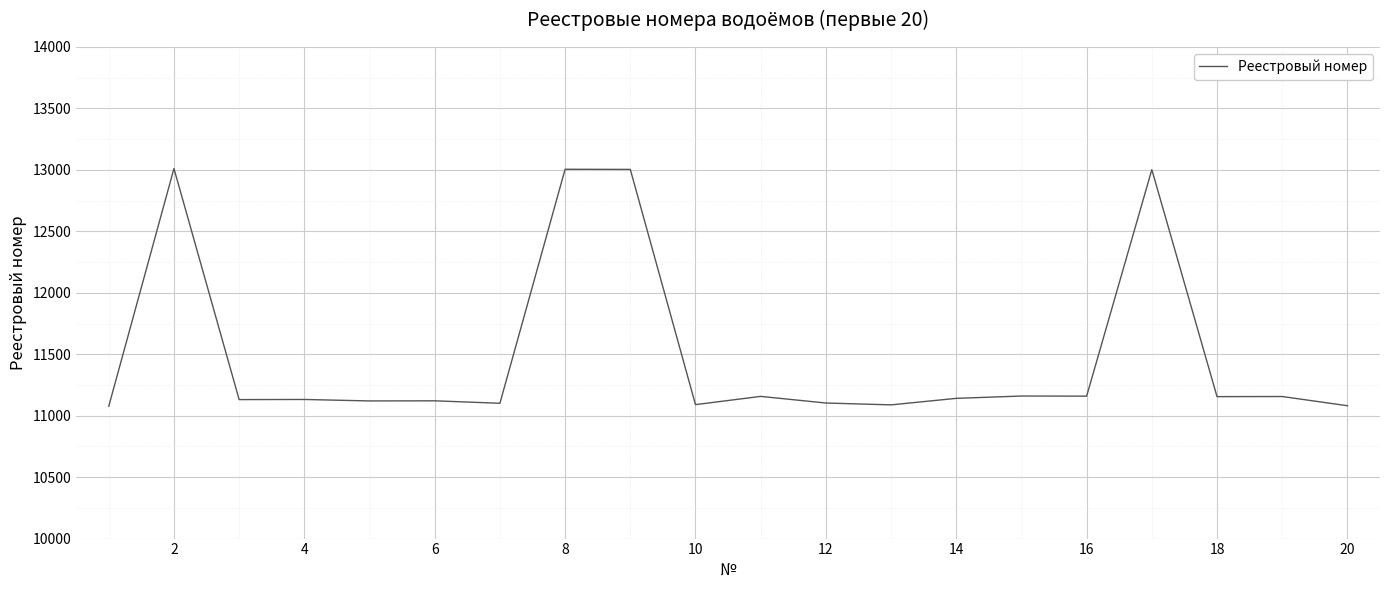

What is the difference between the maximum and minimum values?

1934